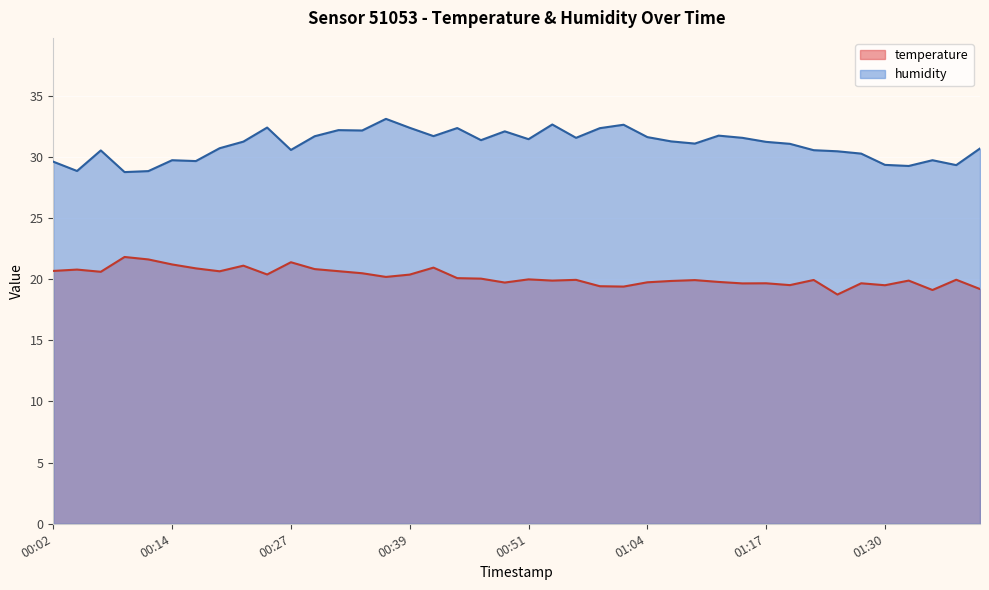

True or false: humidity and temperature intersect in this chart.

False